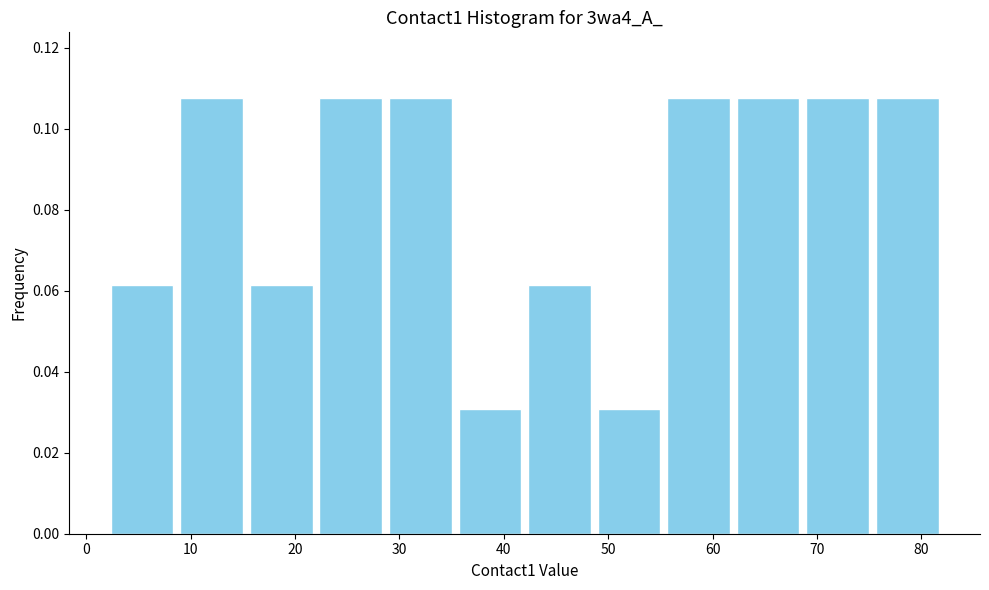

Reading left to right, transcribe this chart: for each bar, give the range it covers on the x-axis and its height. Neither the bar edges nor the heights are printed on the chart, so give them approximately, as read against the axes.

2 to 9: 0.062
9 to 15: 0.108
15 to 22: 0.062
22 to 29: 0.108
29 to 35: 0.108
35 to 42: 0.030
42 to 49: 0.062
49 to 55: 0.030
55 to 62: 0.108
62 to 69: 0.108
69 to 75: 0.108
75 to 82: 0.108